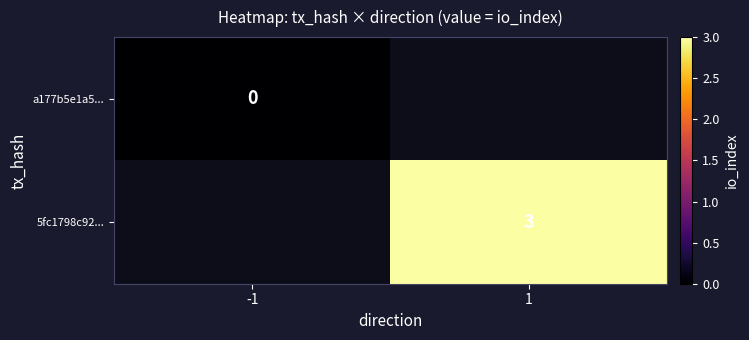

Which has a higher value, 1 or -1?

-1